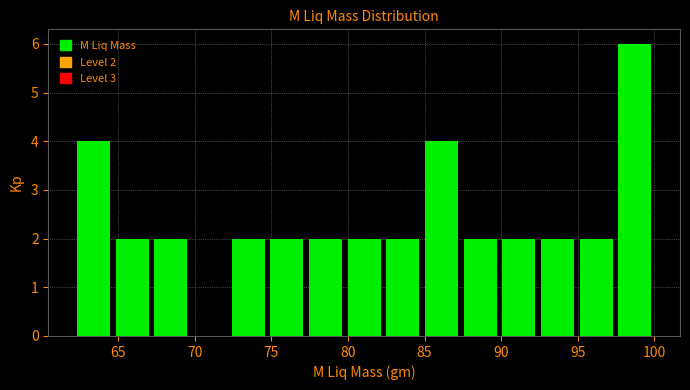

Which range on the x-axis has the tallest bar?

97.5 to 100.0